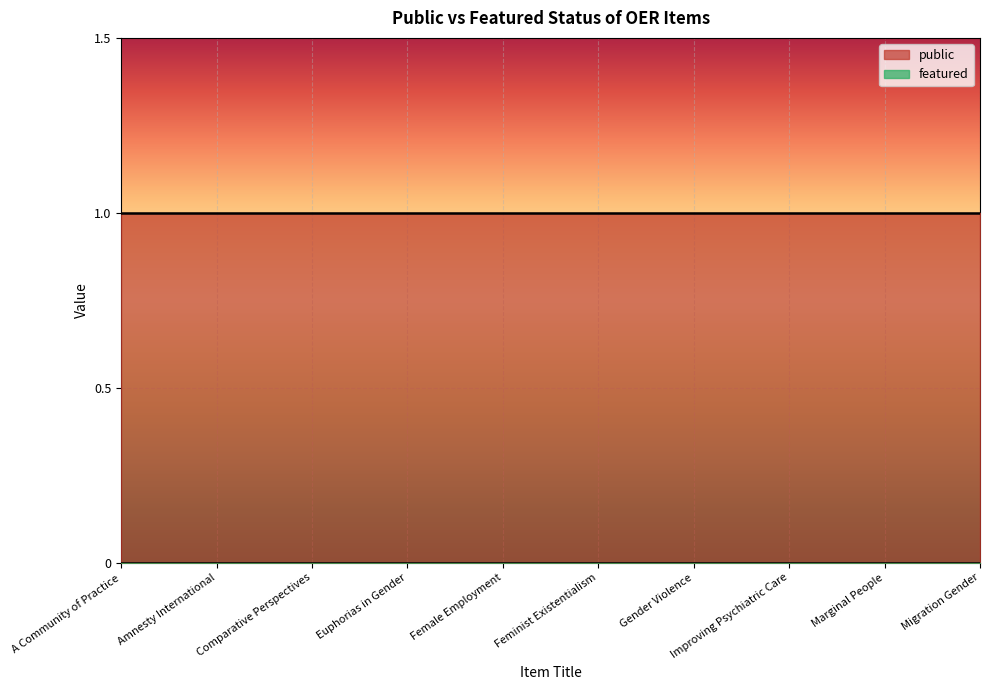

True or false: featured and public cross at least once.

False